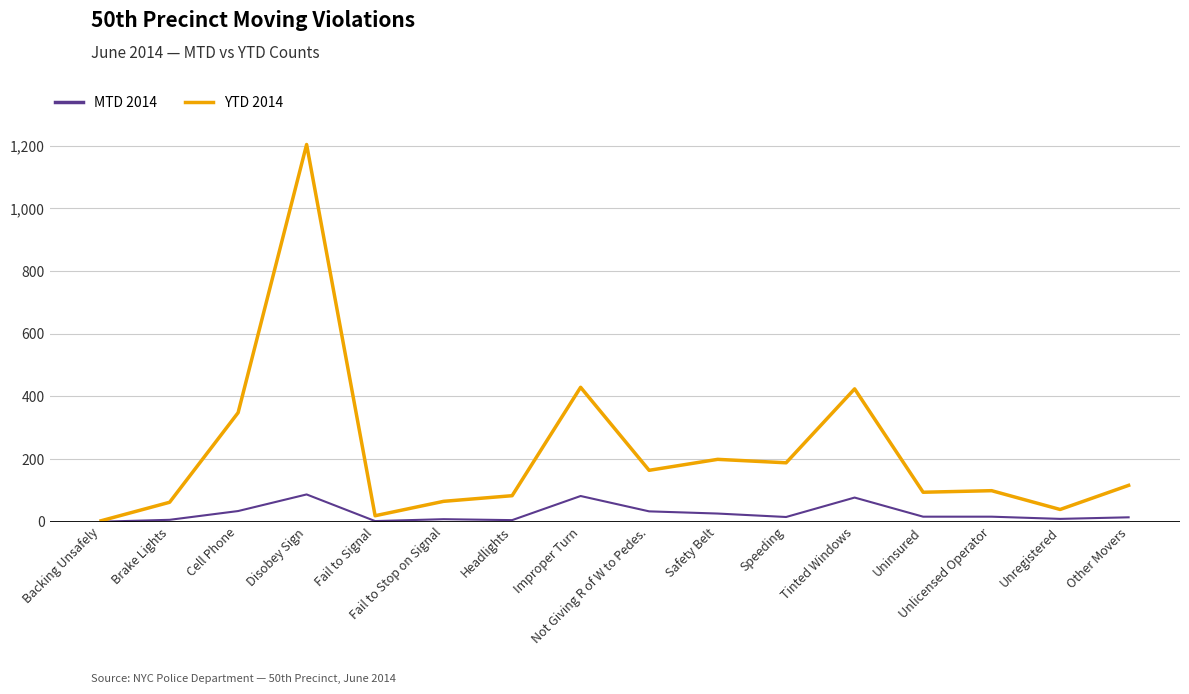

Which series has the largest range (max minus min)?

YTD 2014